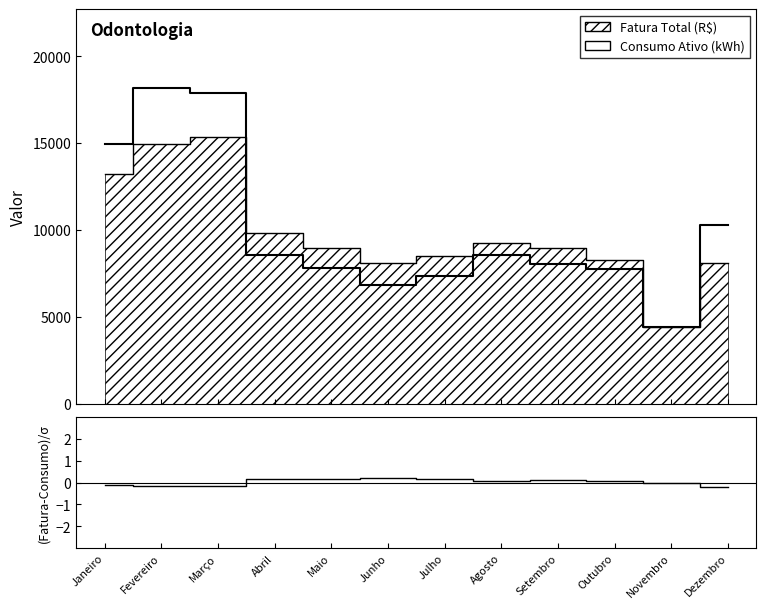

Read the (Fatura-Consumo)/Consumo value at Março.

-0.1